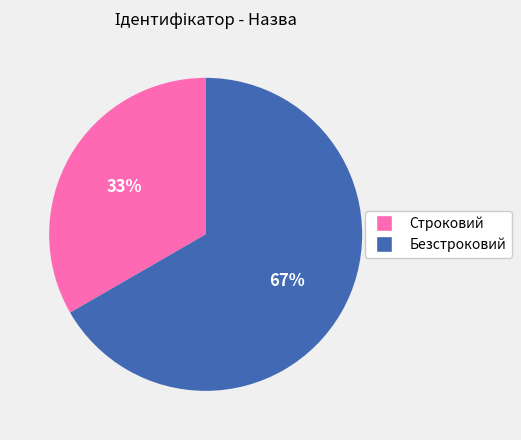

To the nearest percent, what is the combined percentage of Строковий and Безстроковий?

100%